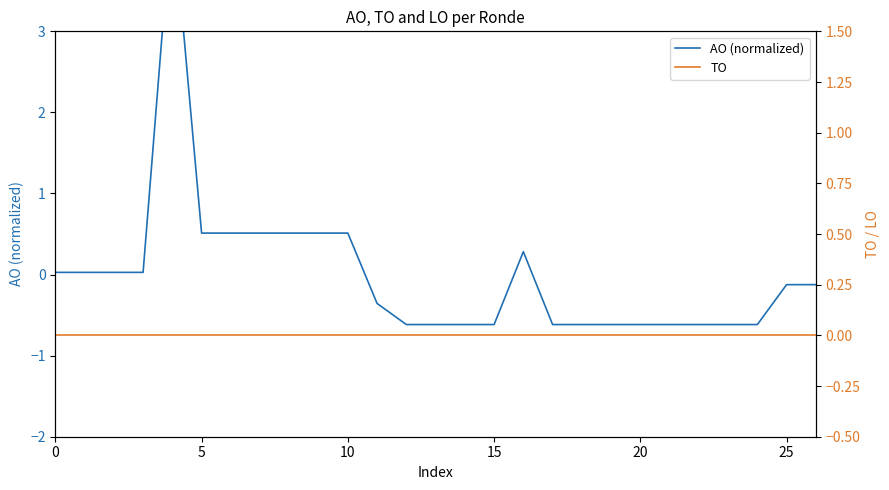

What is the lowest value of the AO (normalized) series?

-0.6